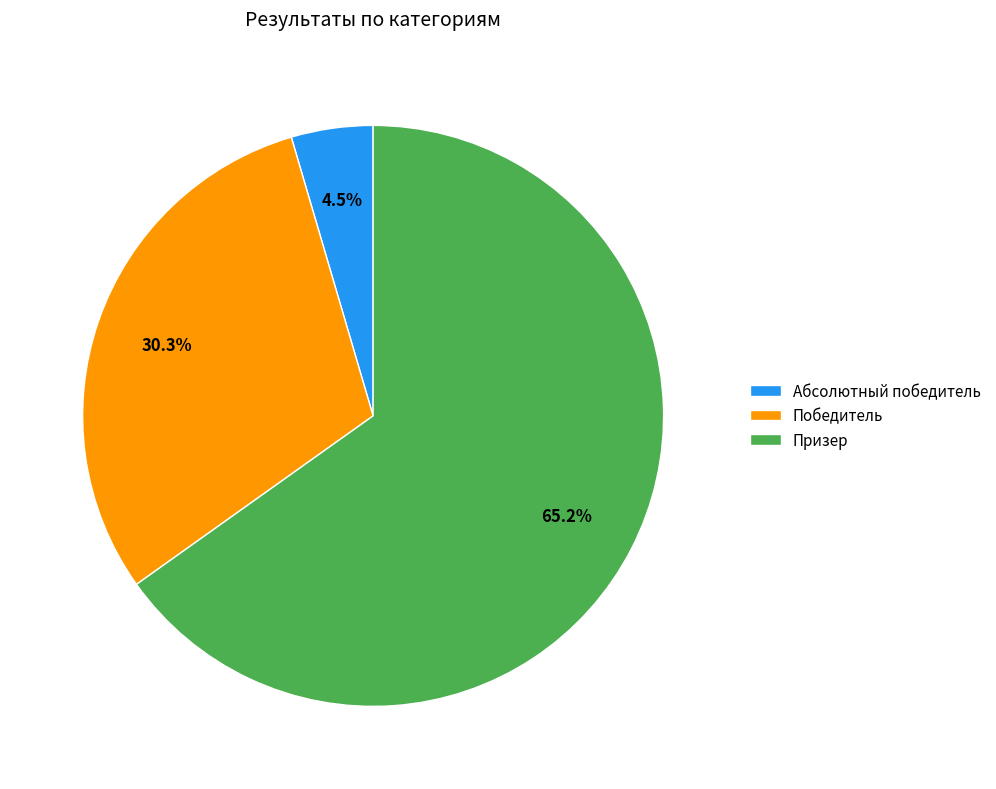

Between Победитель and Абсолютный победитель, which is larger?

Победитель